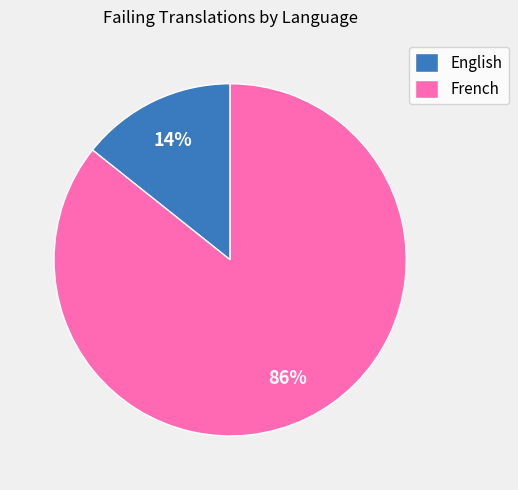

Is it true that French is 71% of the pie?

False